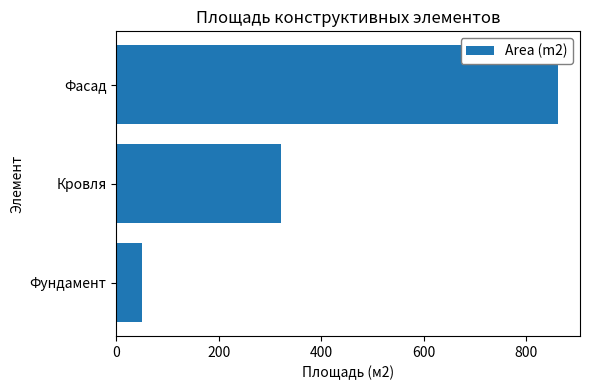

What is the difference between the maximum and minimum values?

811